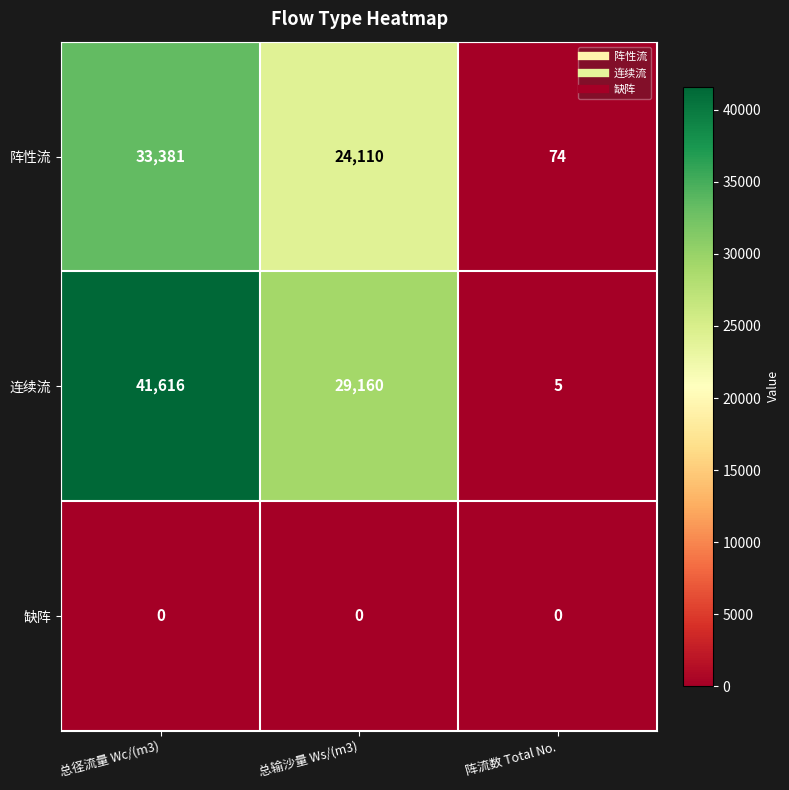

How many series are shown in this chart?

3